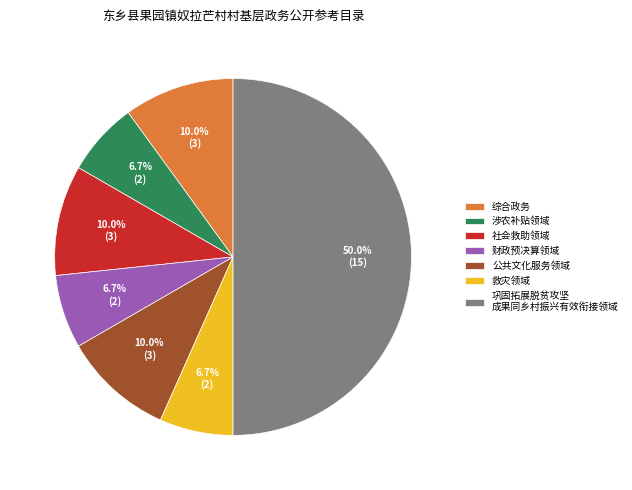

How many slices are in this pie chart?

7